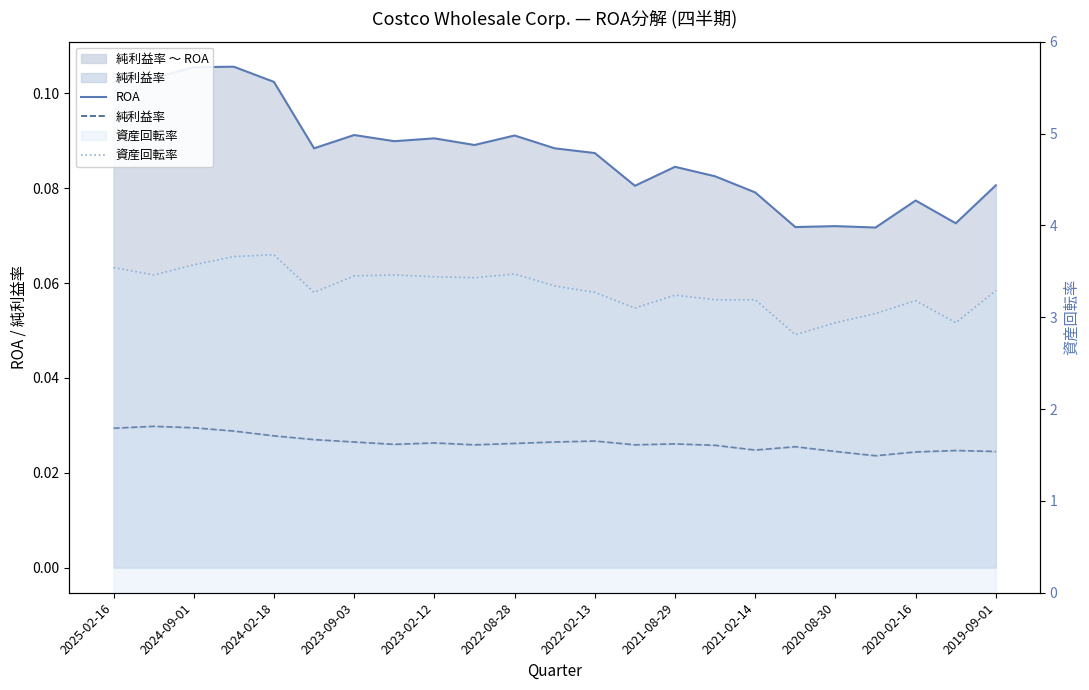

How many interior local valleys does the ROA series have?

8